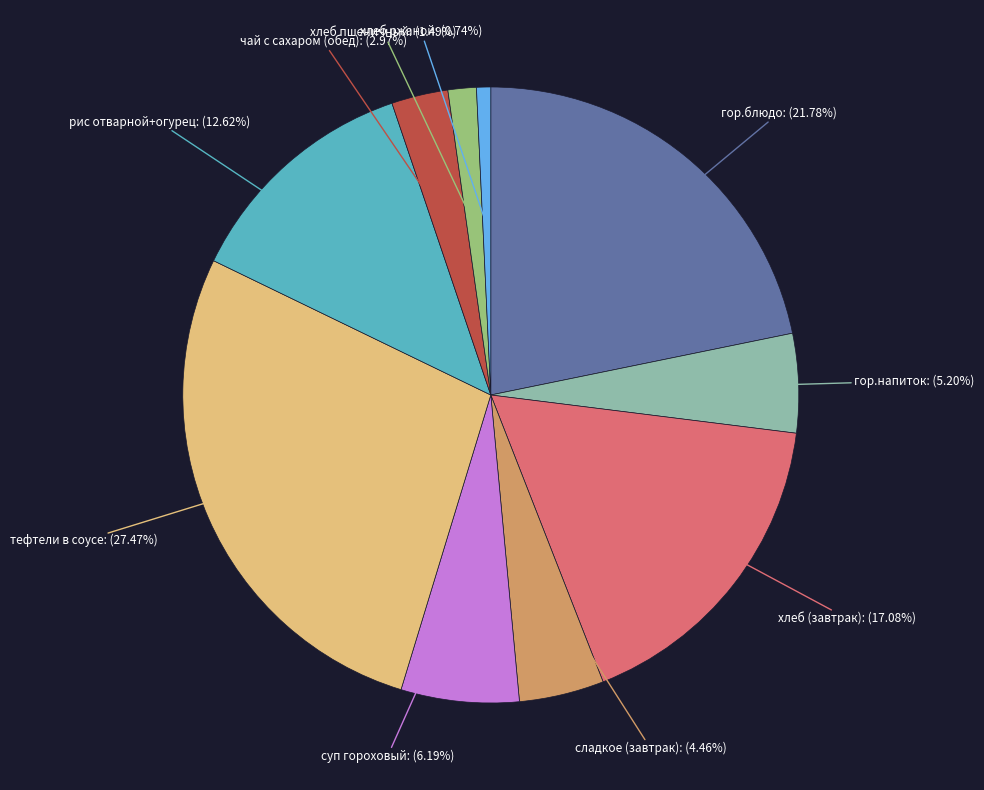

Between рис отварной+огурец and гор.напиток, which is larger?

рис отварной+огурец